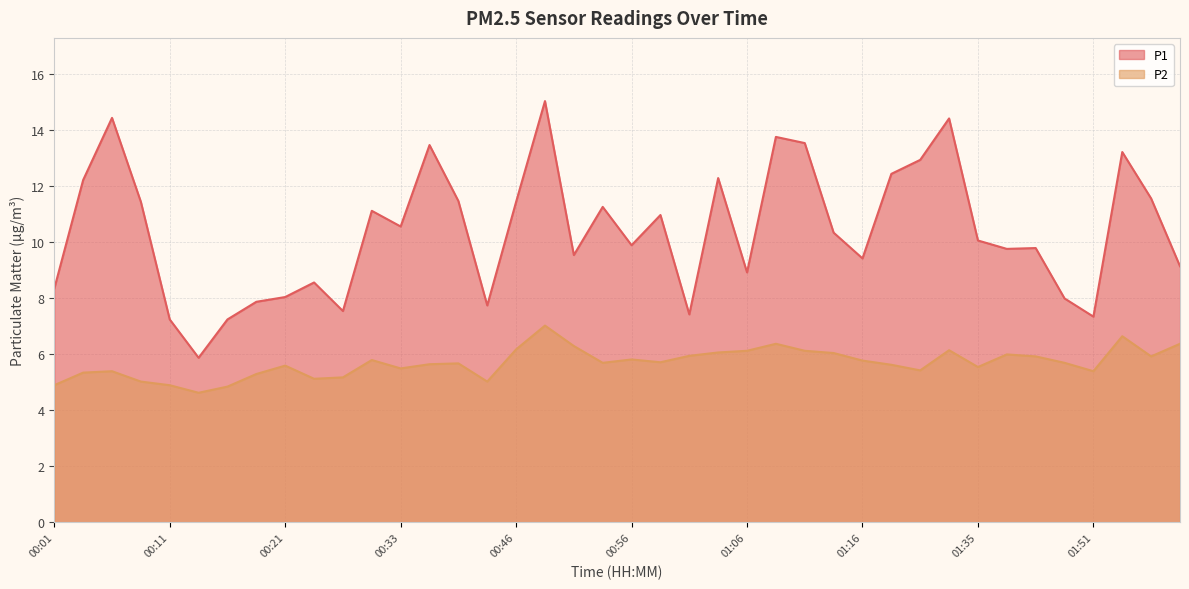

What is the total value across all series at 00:23?

13.7